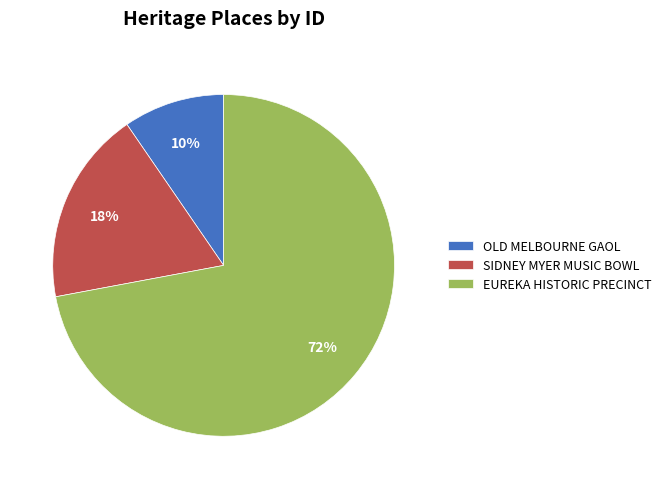

Is it true that SIDNEY MYER MUSIC BOWL is 6% of the pie?

False